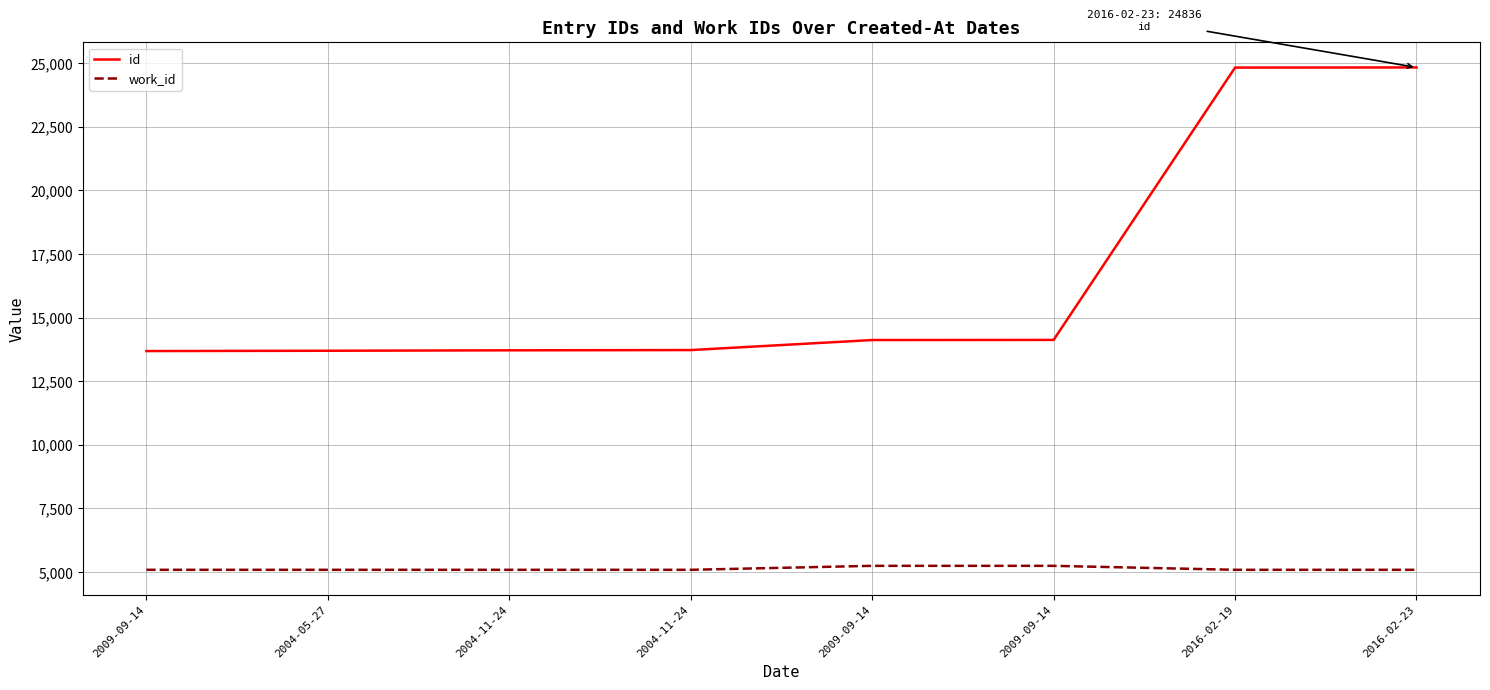

What are all the series names shown in the legend?

id, work_id